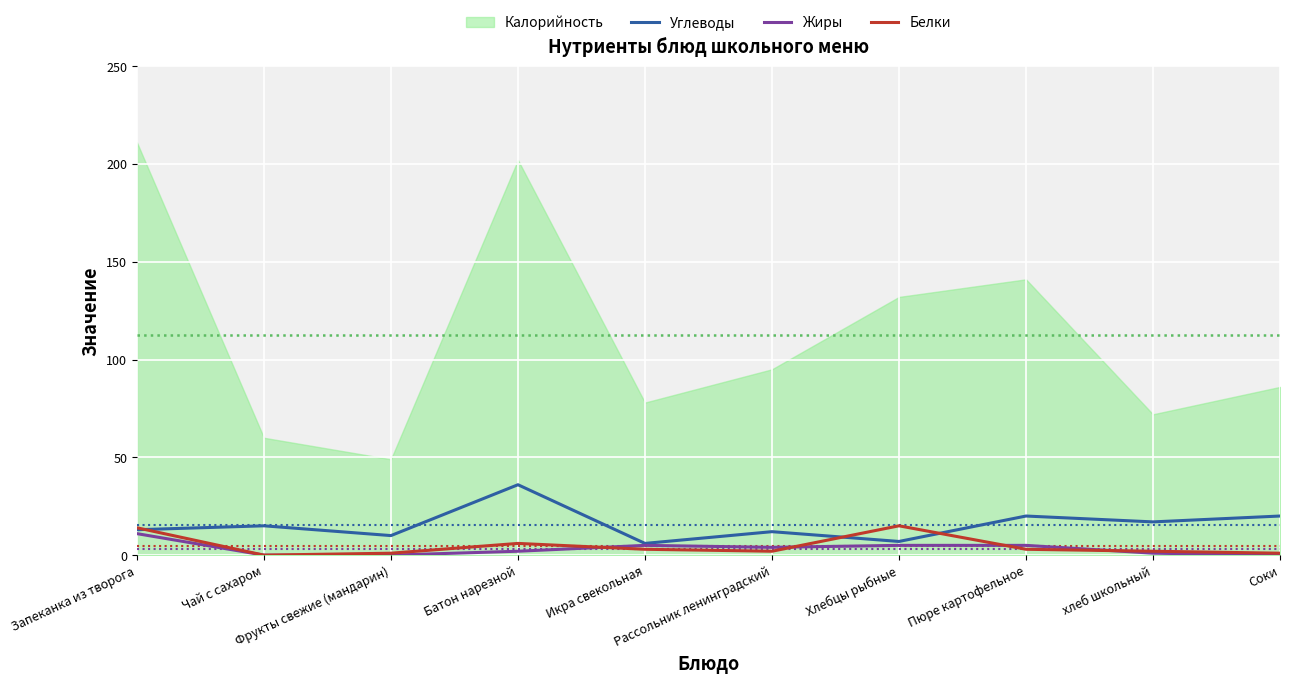

After their last crossing, which series has the higher values: Углеводы or Белки?

Углеводы